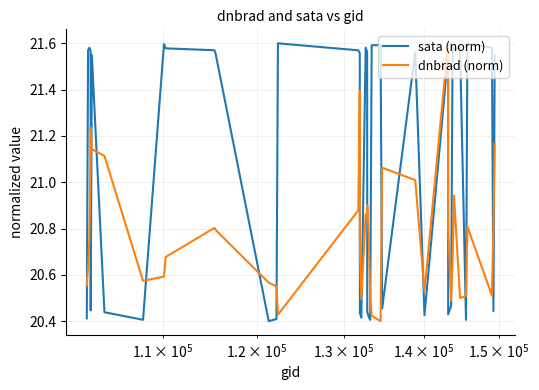

True or false: dnbrad (norm) has more than 0 interior local peaks.

True